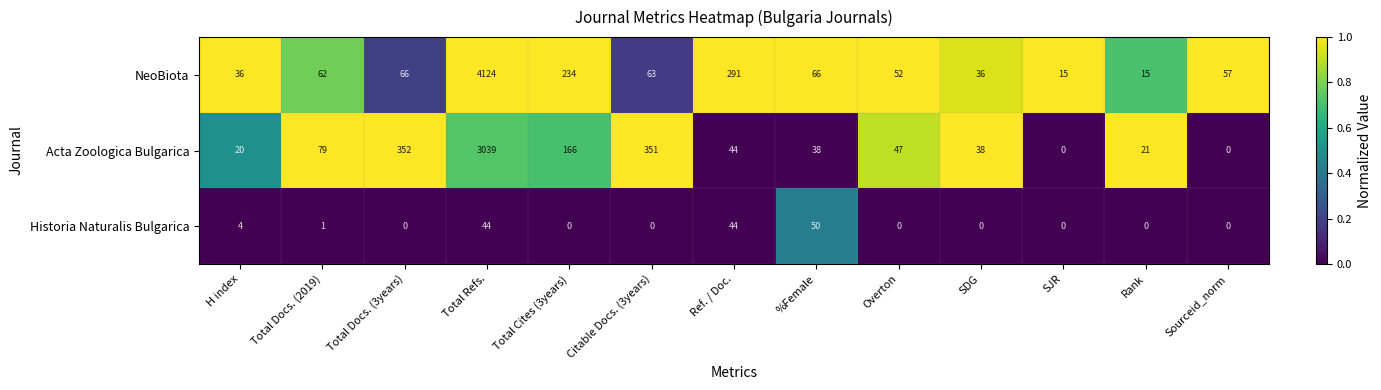

At which label does Acta Zoologica Bulgarica first exceed 44?

Total Docs. (2019)